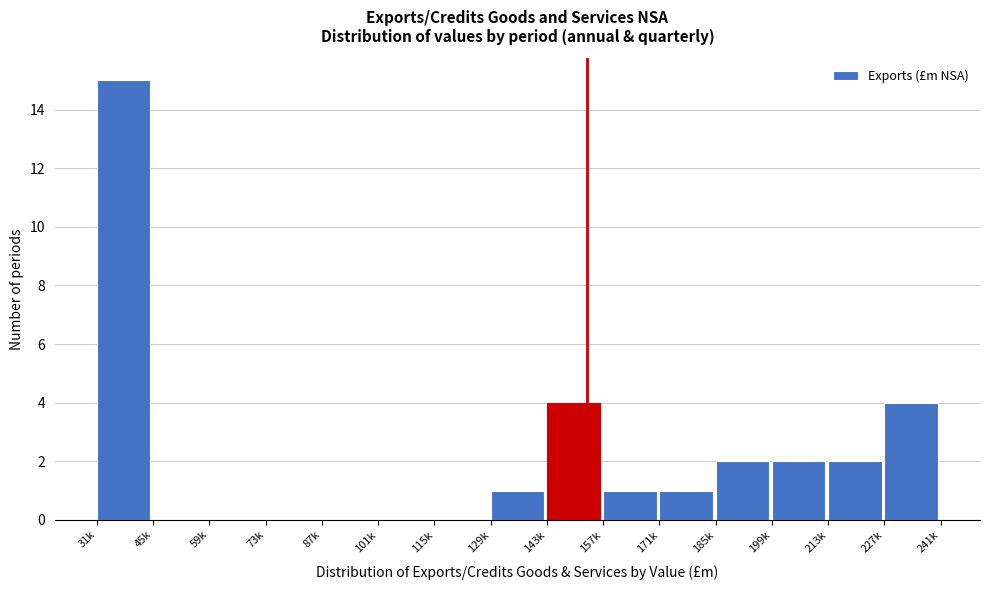

Reading right to left, what are all the values shown in this chart?

227k=4	213k=2	199k=2	185k=2	171k=1	157k=1	143k=4	129k=1	115k=0	101k=0	87k=0	73k=0	59k=0	45k=0	31k=15